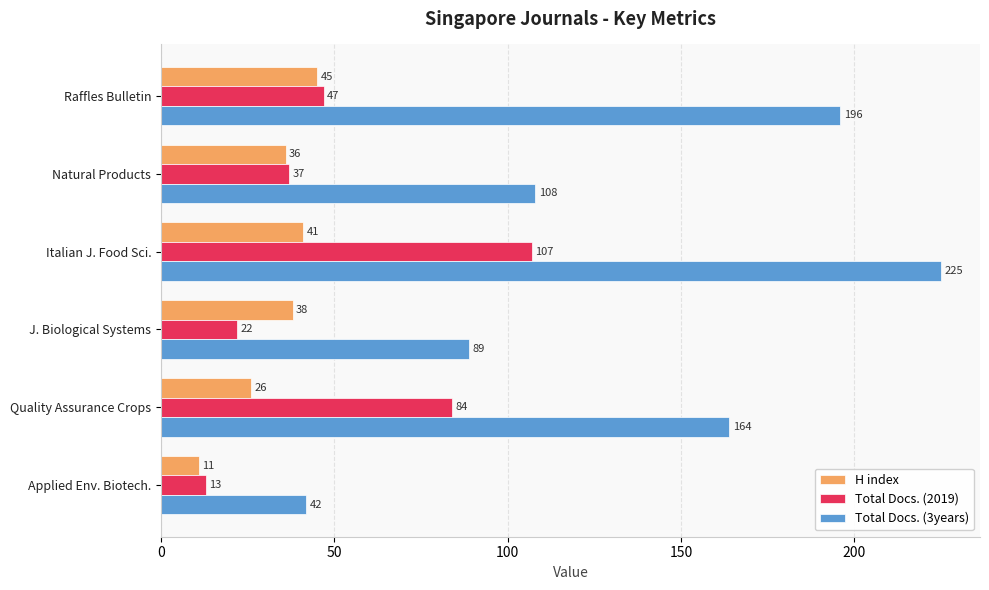

What is the spread (max minus min) of values at Natural Products?

72